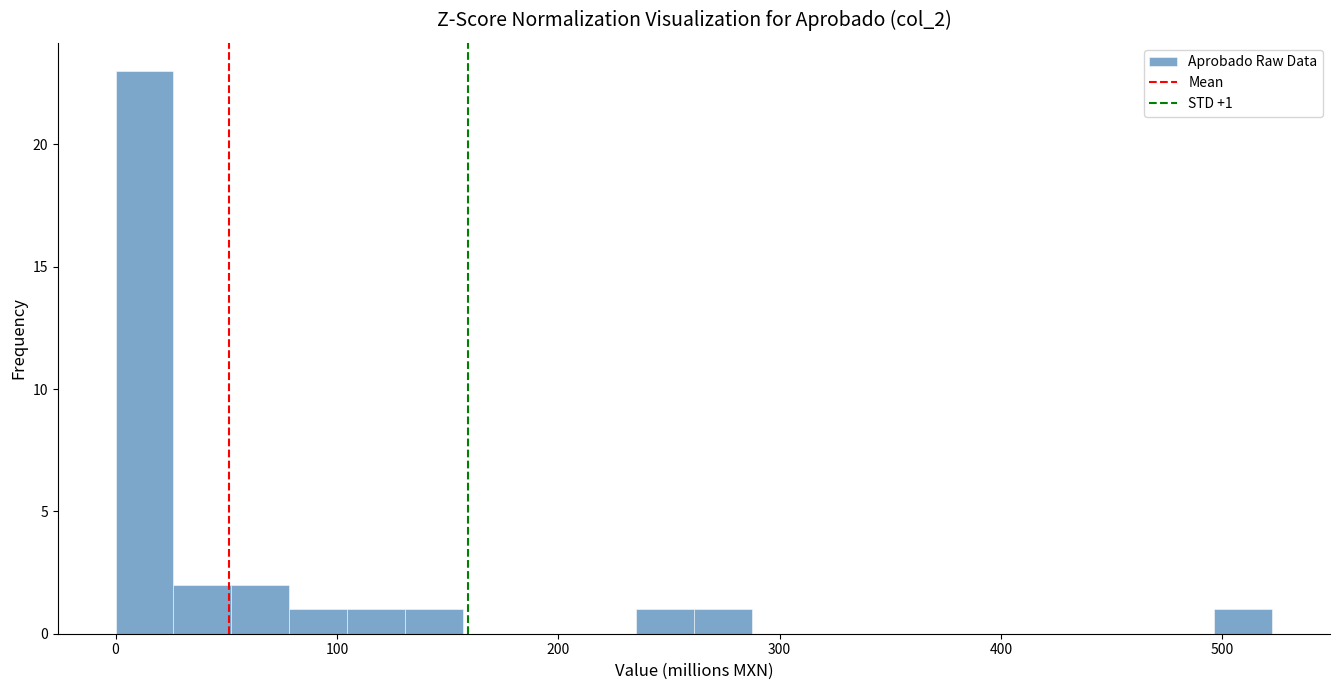

Read against the x-axis, roughly where is the centre of the tallest bar?

10